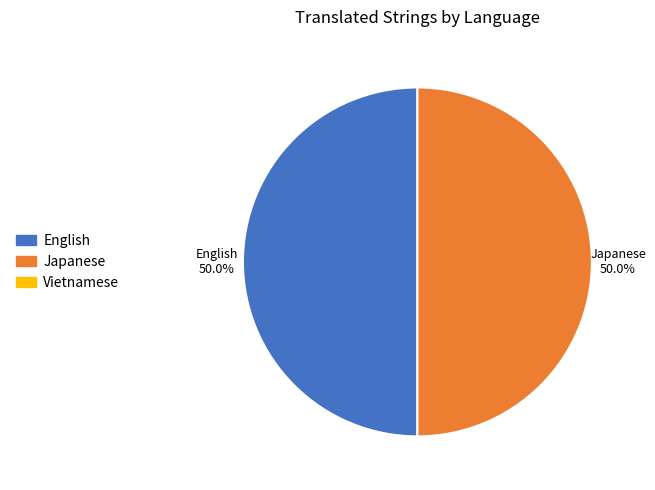

How many segments does this pie chart have?

2